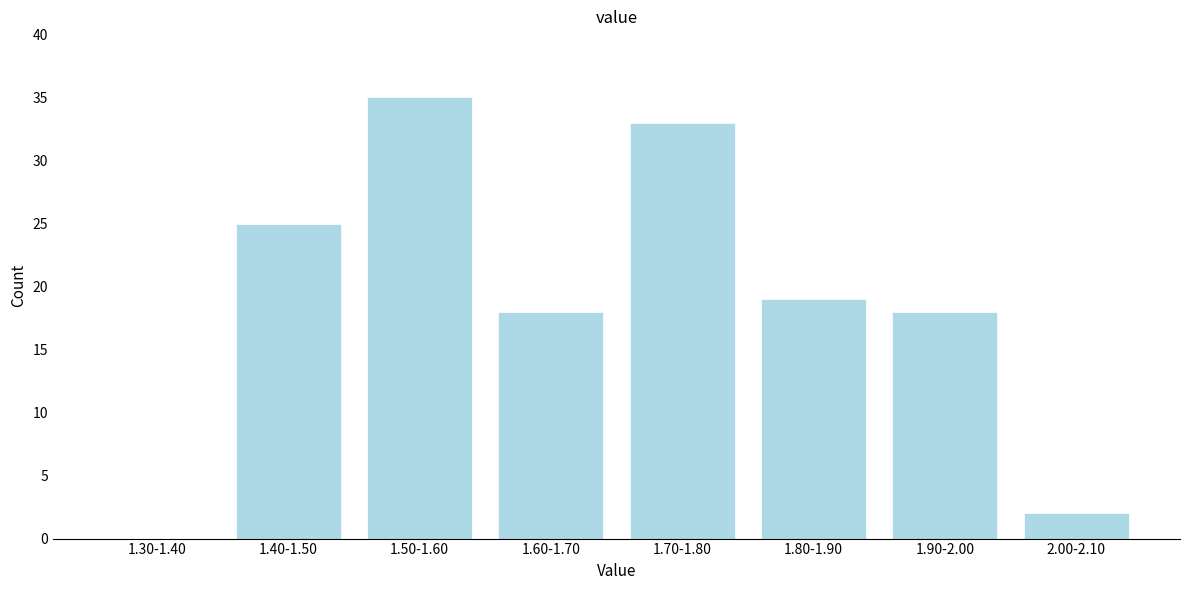

Reading left to right, extract all data points from this chart.

1.30-1.40=0	1.40-1.50=25	1.50-1.60=35	1.60-1.70=18	1.70-1.80=33	1.80-1.90=19	1.90-2.00=18	2.00-2.10=2